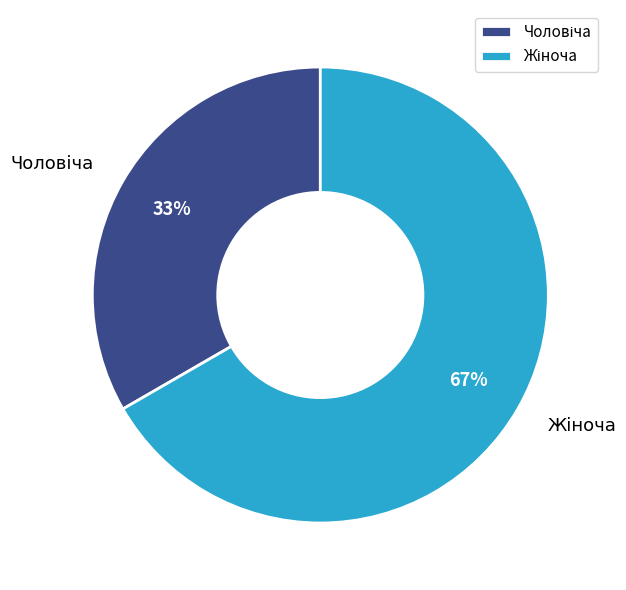

To the nearest percent, what is the average slice percentage?

50%